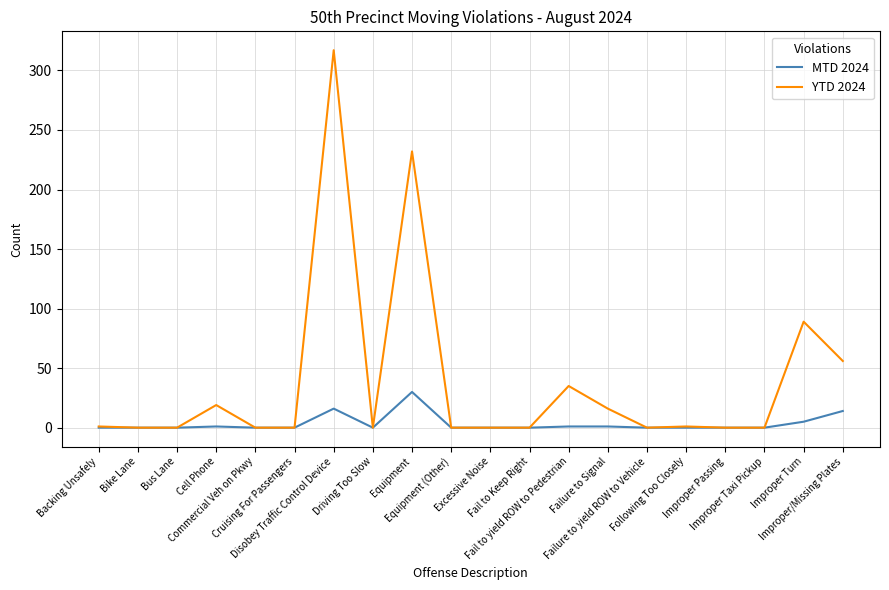

Which series has the widest spread of values?

YTD 2024